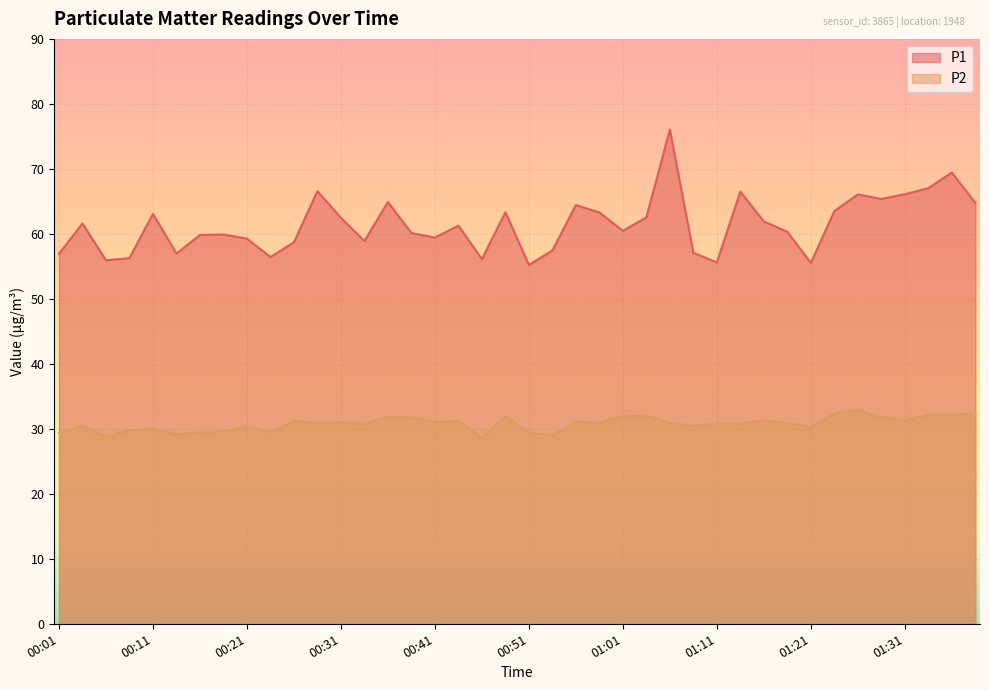

What are all the series names shown in the legend?

P1, P2